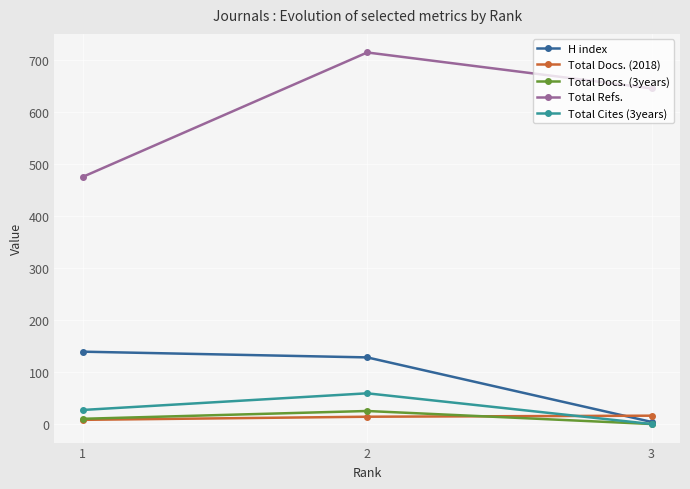

What are all the series names shown in the legend?

H index, Total Docs. (2018), Total Docs. (3years), Total Refs., Total Cites (3years)